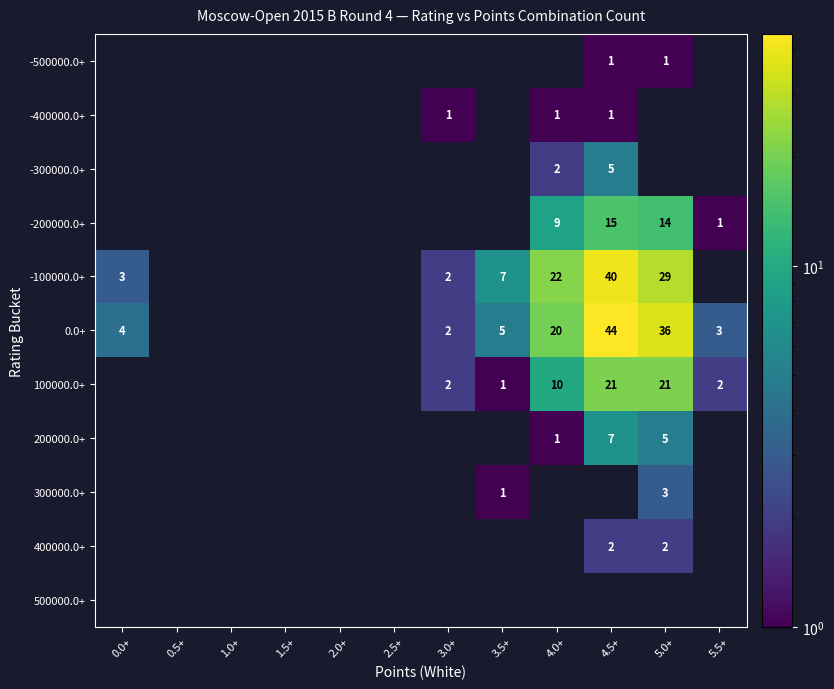

The value of -100000.0+ at 5.0+ is 29. True or false?

True